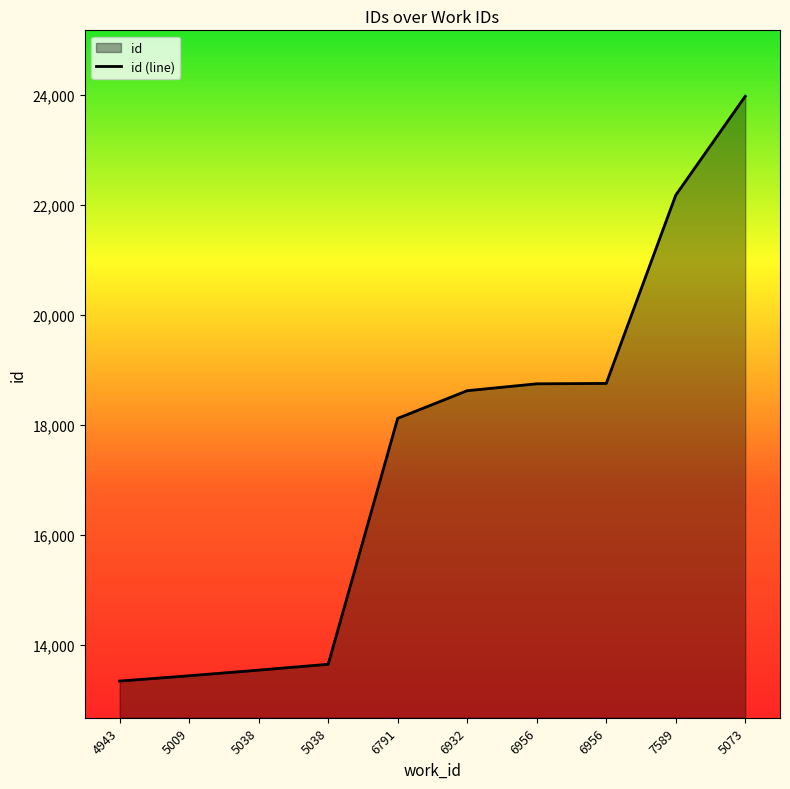

List the labels in order of value, largest first.

5073, 7589, 6956, 6956, 6932, 6791, 5038, 5038, 5009, 4943